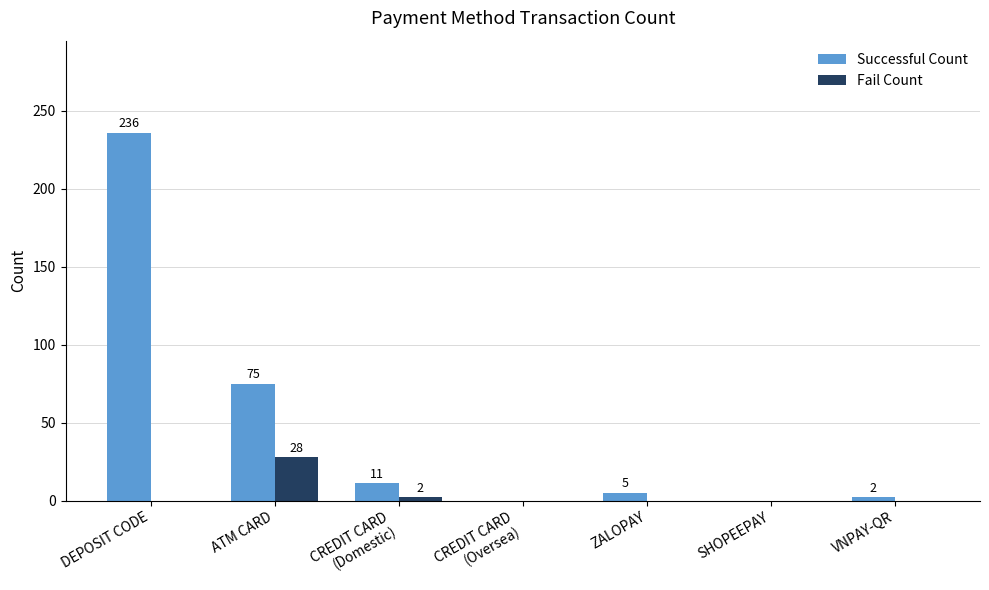

Which series has the largest range (max minus min)?

Successful Count